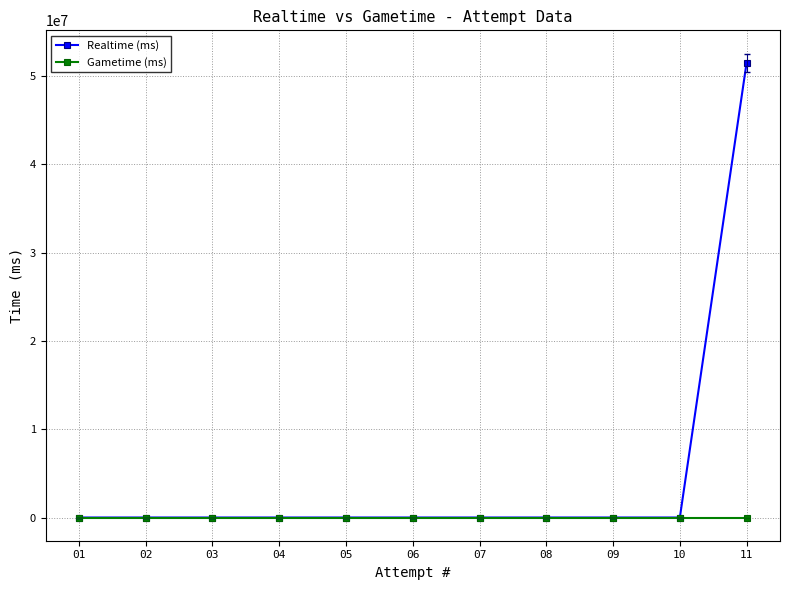

List the series in order of their overall mean, lowest first.

Gametime (ms), Realtime (ms)